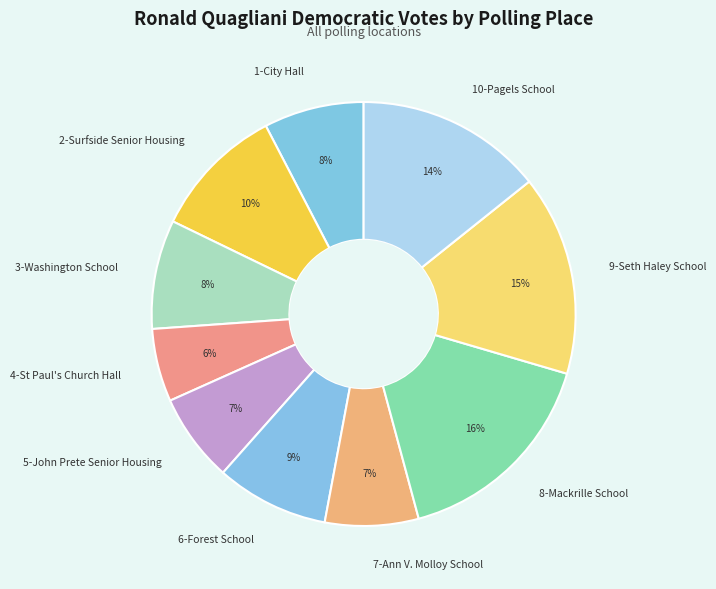

What is the ratio of the value at 10-Pagels School to the value at 2-Surfside Senior Housing?

1.4